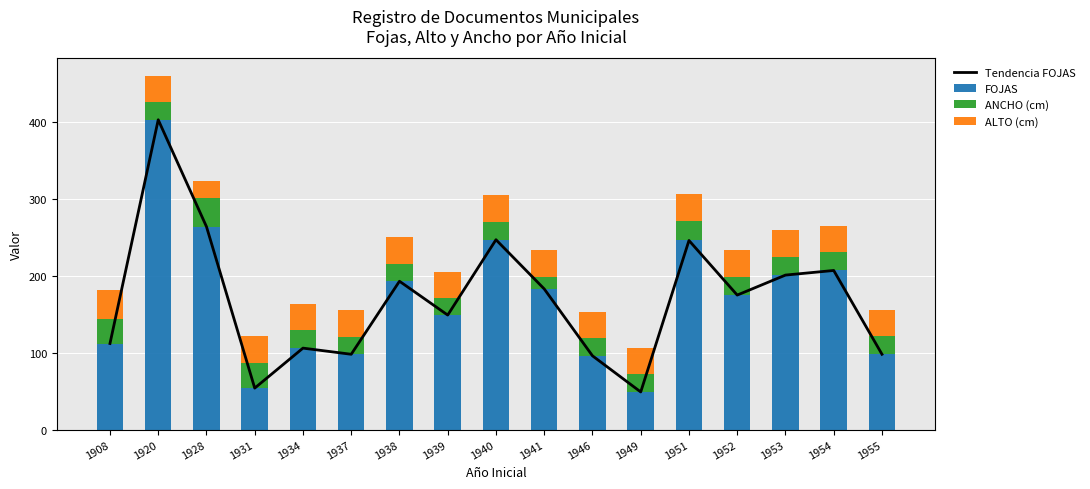

What is the difference between the maximum and minimum values in the ALTO (cm) series?

15